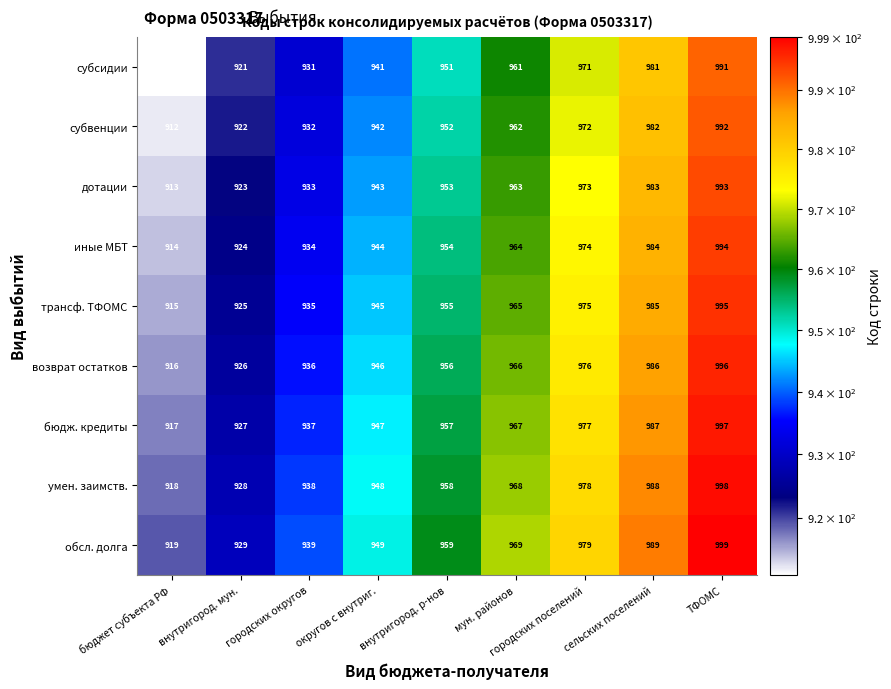

The value of субвенции at городских поселений is 514. True or false?

False